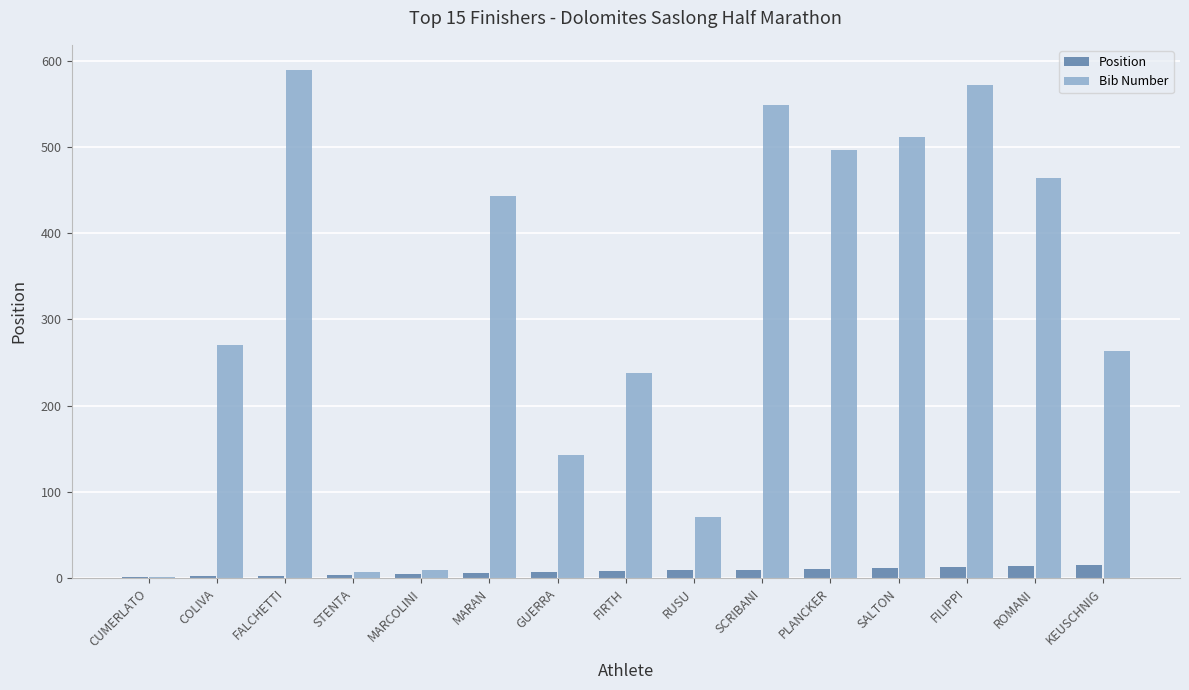

What value does the Position series have at SCRIBANI?

10